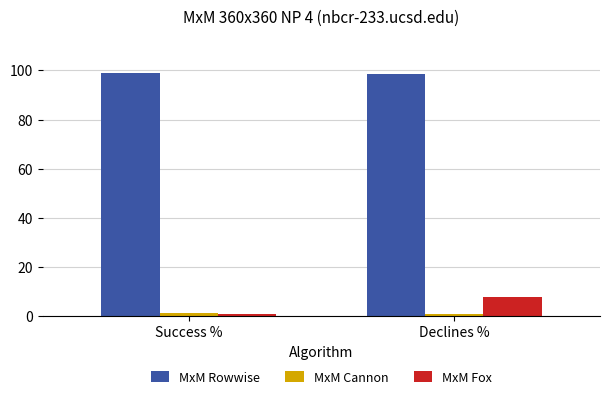

At how many categories does at least one series exceed 21?

2